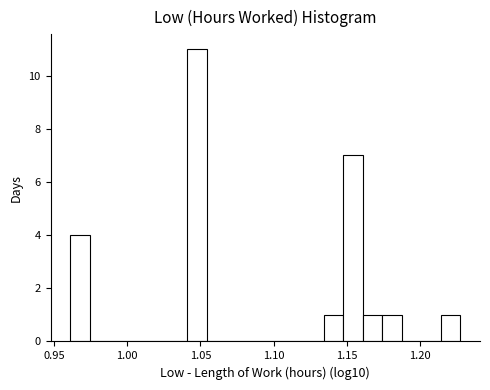

Around what value on the x-axis is the tallest bar? Give the approximate position of its centre, as read against the axis.

1.050